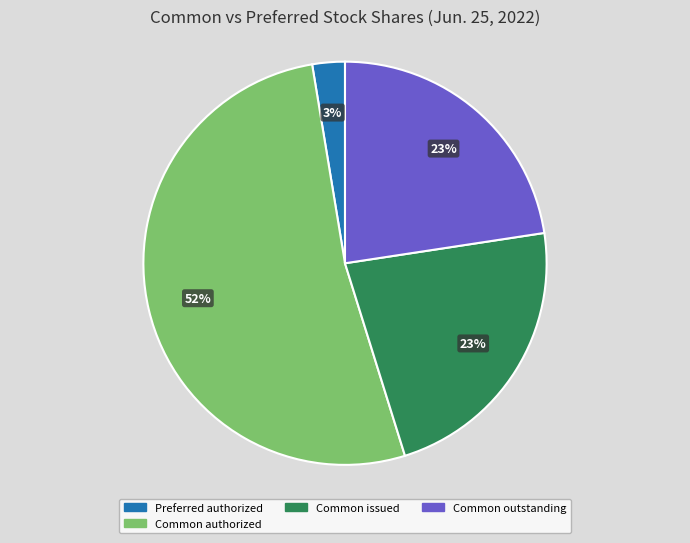

What is the majority slice?

Common authorized